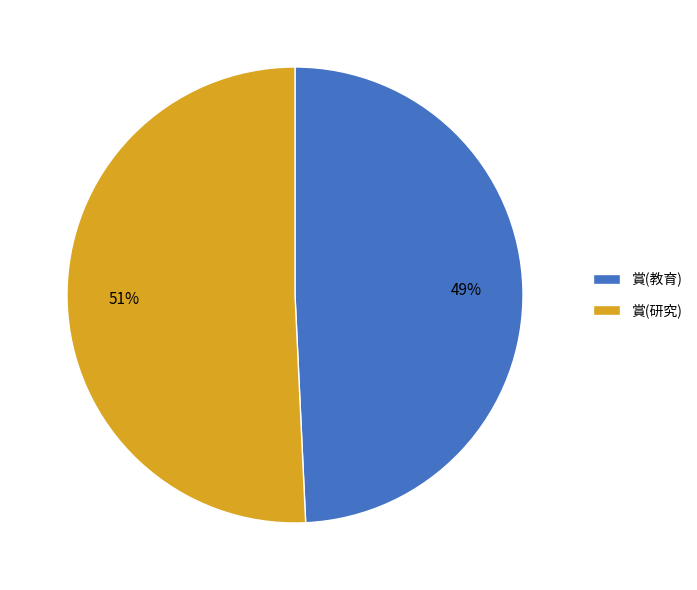

Which has a higher value, 賞(研究) or 賞(教育)?

賞(研究)